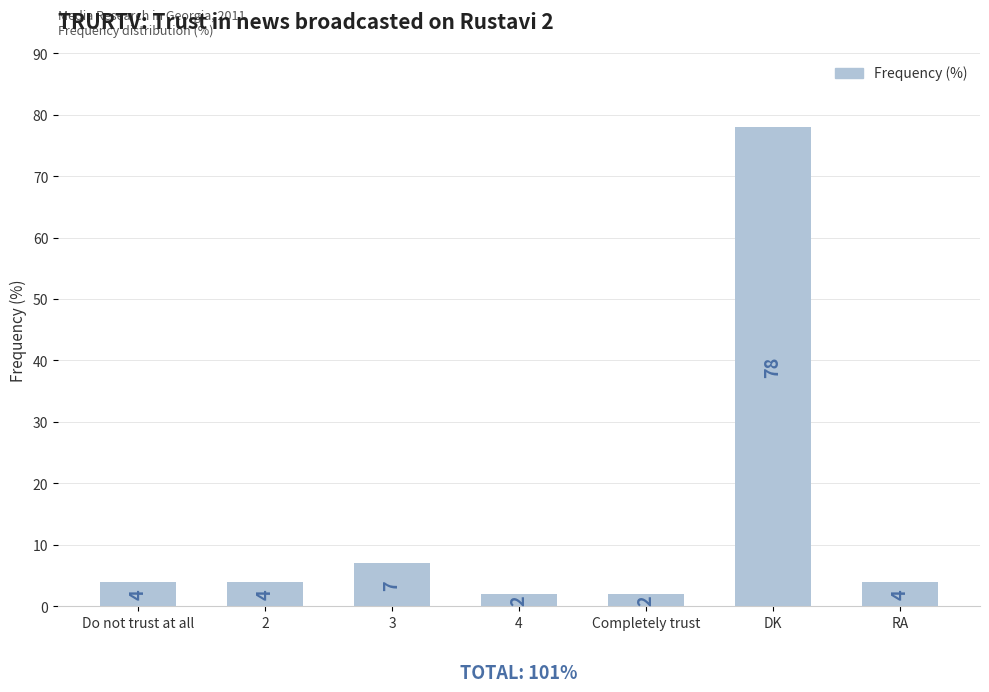

The value at Do not trust at all is 4. True or false?

True